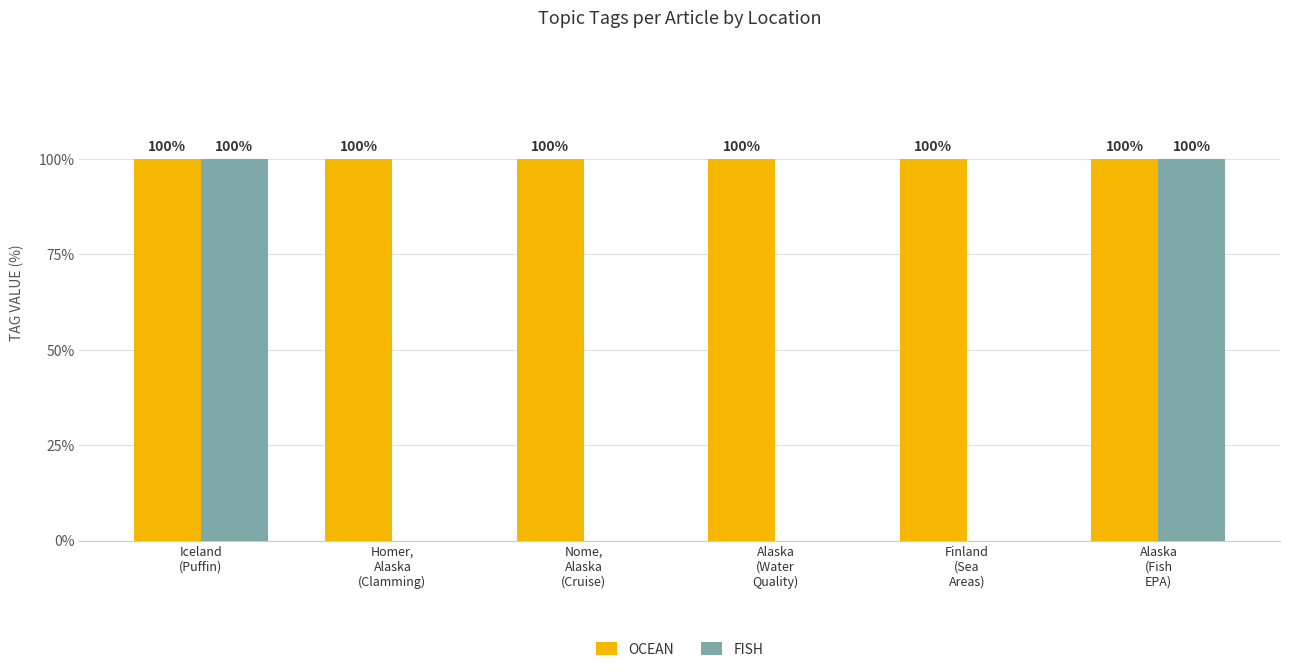

Are the bars grouped side by side (vs. stacked)?

Yes